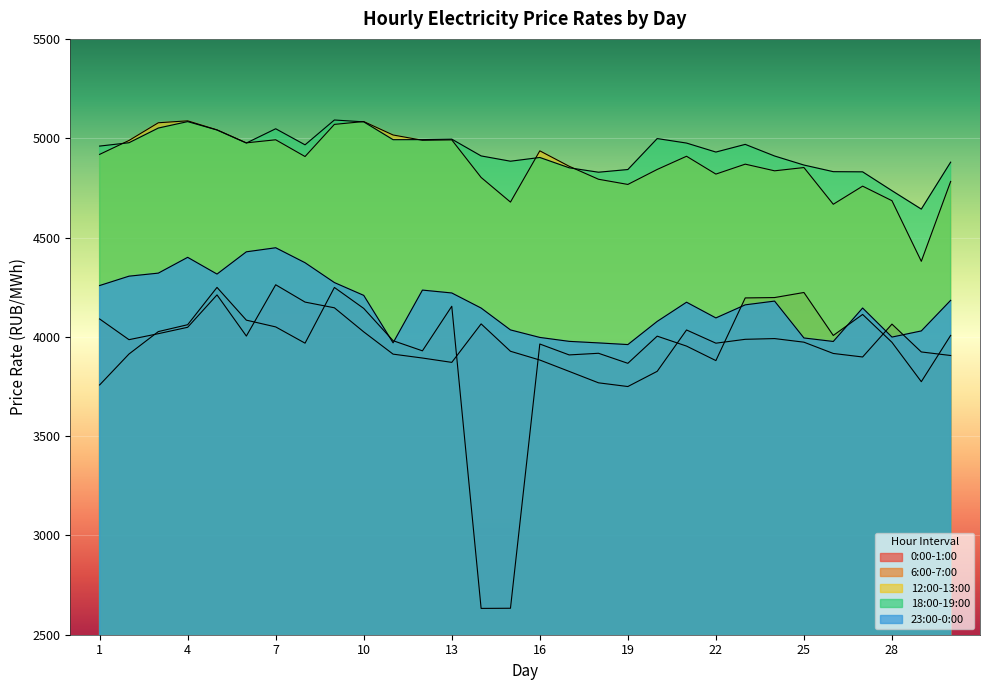

How many distinct data groups are displayed?

5